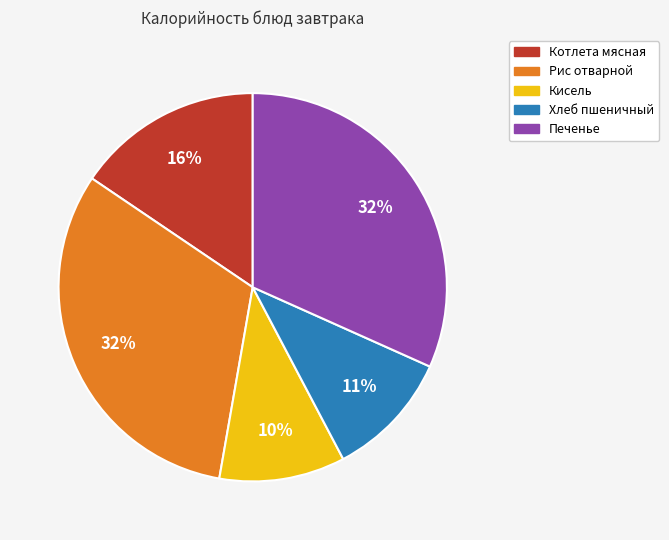

Combined, do Хлеб пшеничный and Печенье account for over 50%?

No